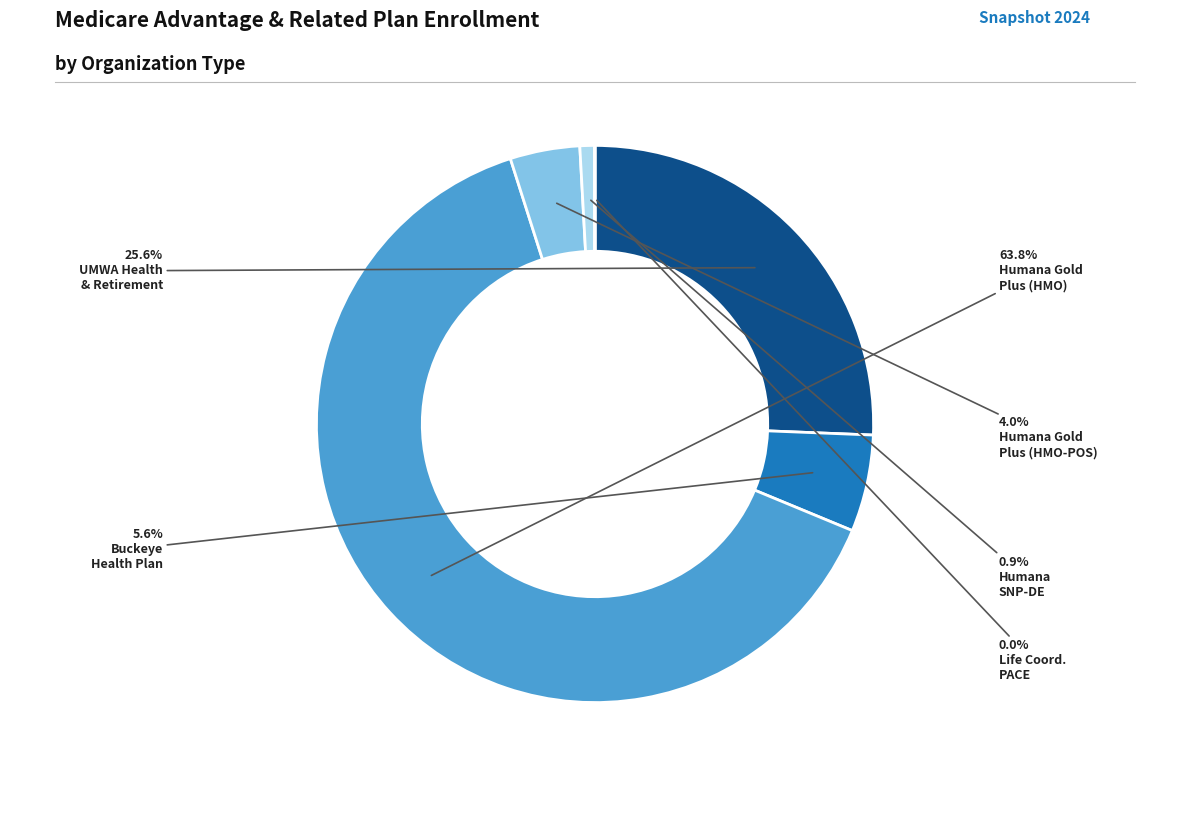

Which category has the smallest portion of the pie?

Life Coordinated PACE